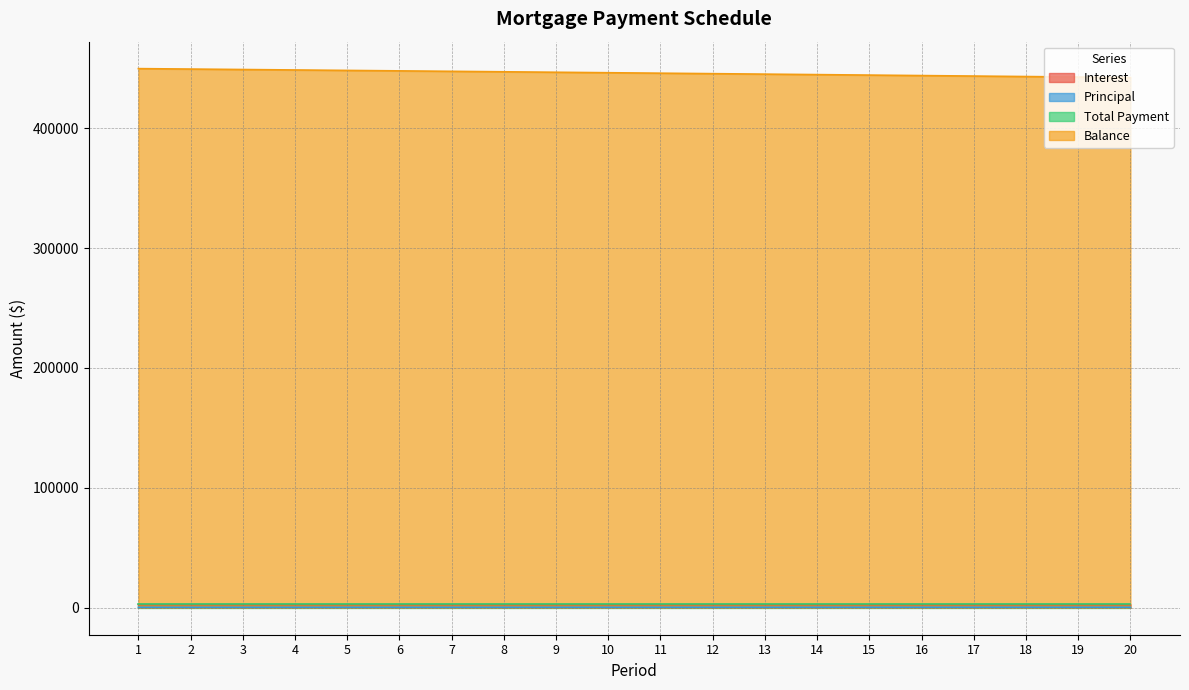

What is the minimum value for Balance?

442199.3